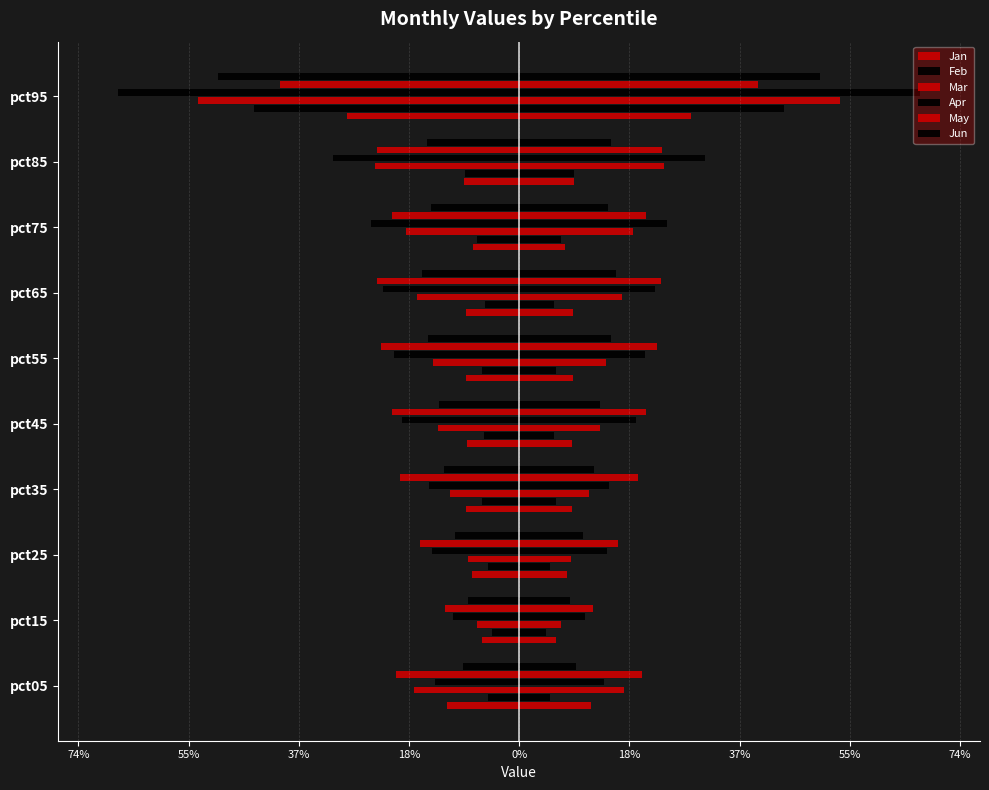

The value of Mar at pct65 is -0.3. True or false?

False